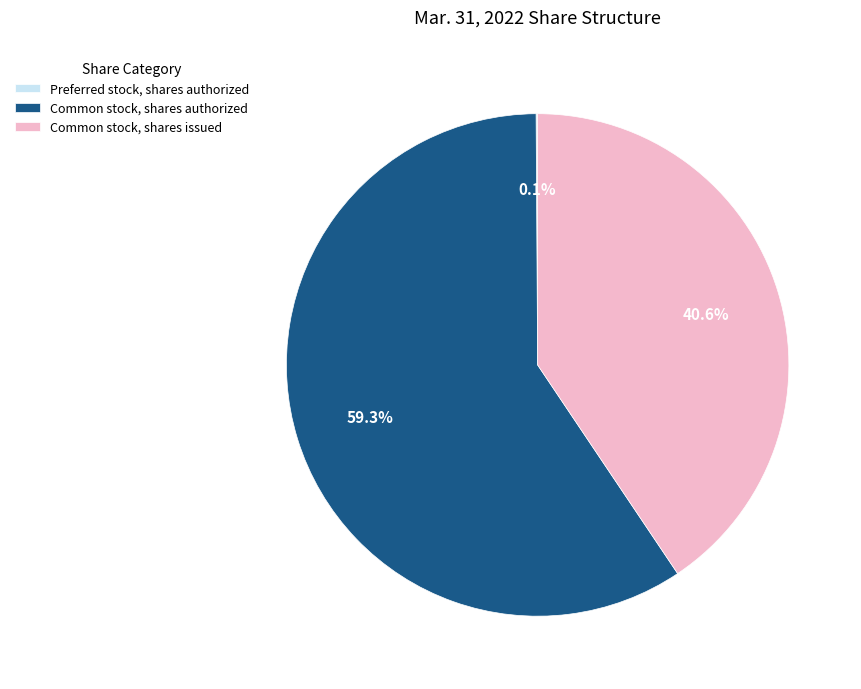

What is the ratio of the value at Common stock, shares issued to the value at Common stock, shares authorized?

0.7